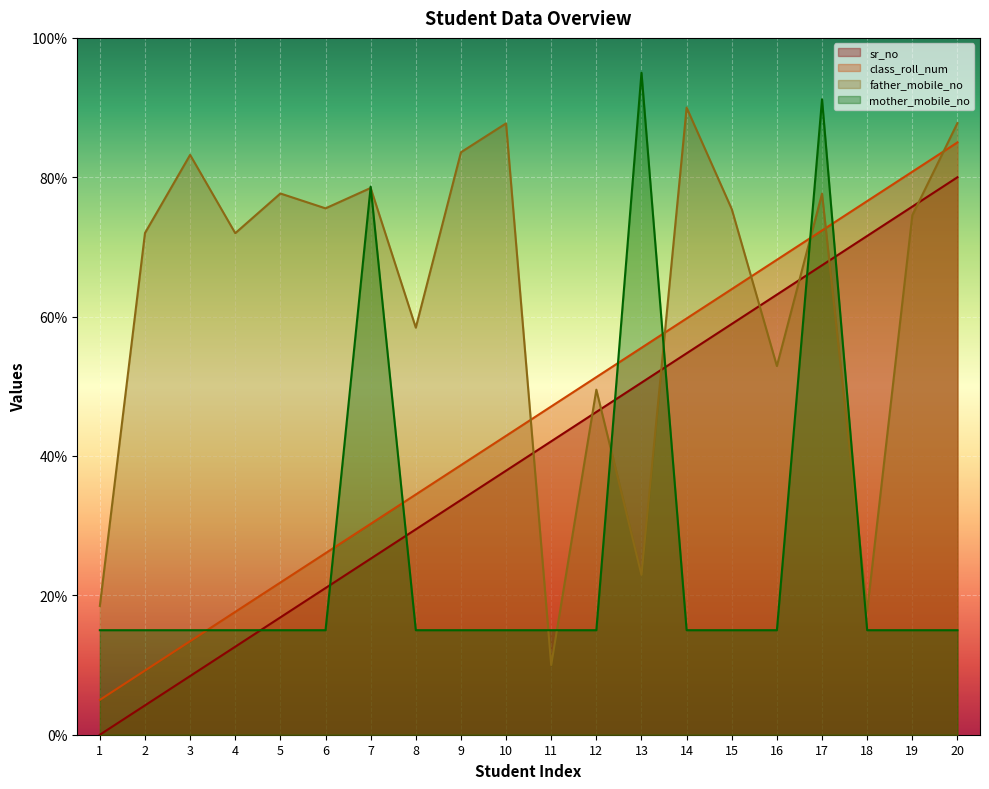

What are all the series names shown in the legend?

sr_no, class_roll_num, father_mobile_no, mother_mobile_no